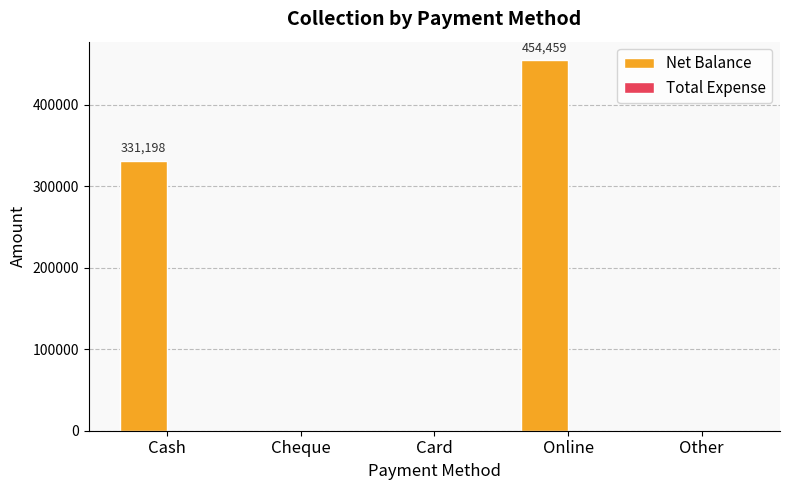

Are the bars horizontal?

No